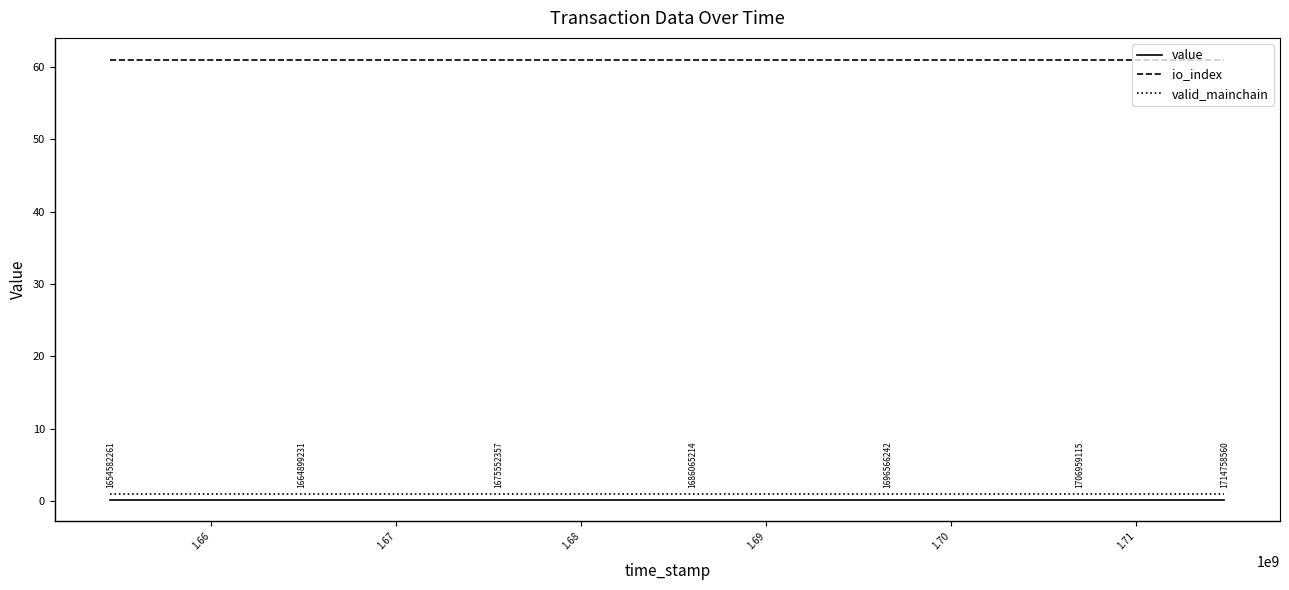

Reading left to right, transcribe all the data shown in this chart.

value: 0.2	0.2	0.2	0.2	0.2	0.2	0.2	0.2	0.2	0.2	0.2	0.2	0.2	0.2	0.2	0.2	0.2	0.2	0.2	0.2	0.2	0.2	0.2	0.2
io_index: 61.0	61.0	61.0	61.0	61.0	61.0	61.0	61.0	61.0	61.0	61.0	61.0	61.0	61.0	61.0	61.0	61.0	61.0	61.0	61.0	61.0	61.0	61.0	61.0
valid_mainchain: 1.0	1.0	1.0	1.0	1.0	1.0	1.0	1.0	1.0	1.0	1.0	1.0	1.0	1.0	1.0	1.0	1.0	1.0	1.0	1.0	1.0	1.0	1.0	1.0